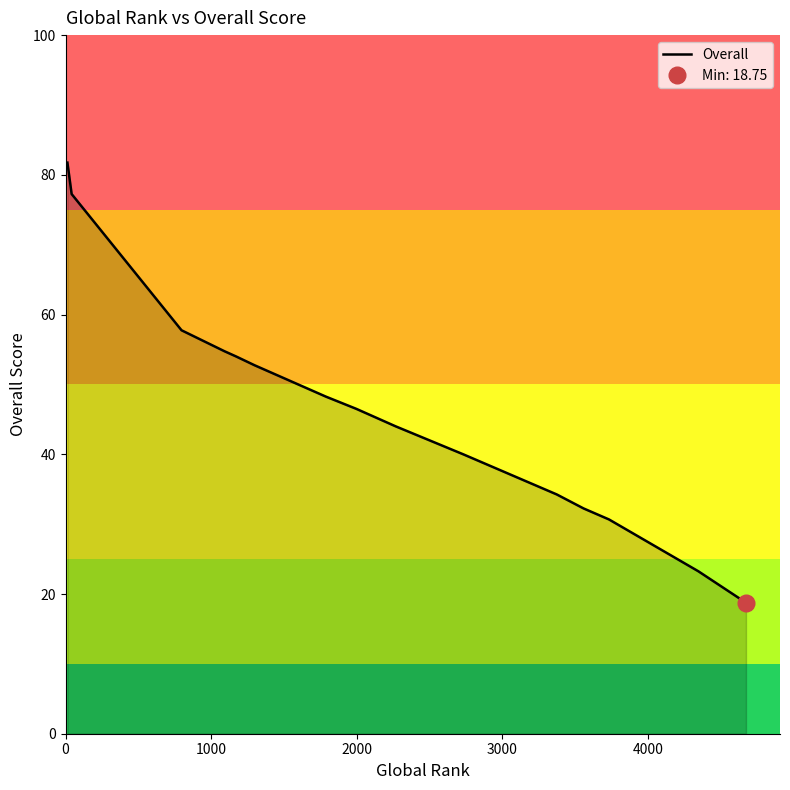

What is the maximum value for Overall?

81.8